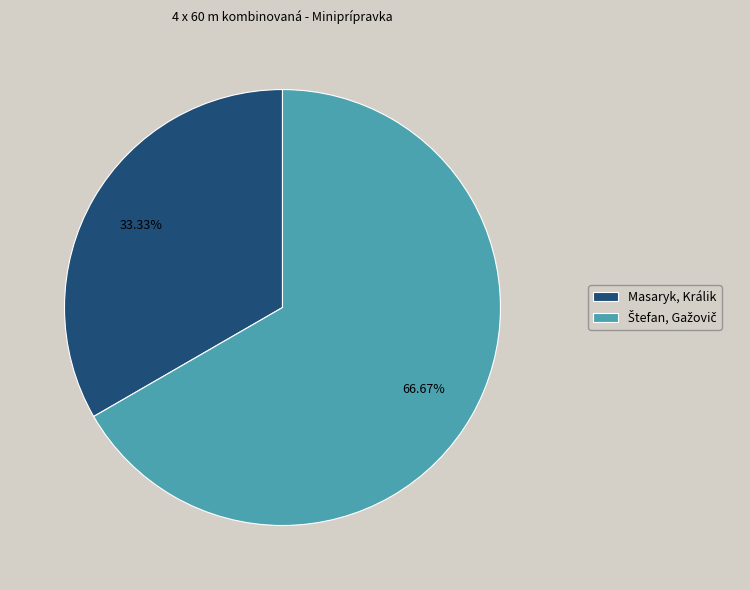

Is there any slice that represents more than half of the pie?

Yes